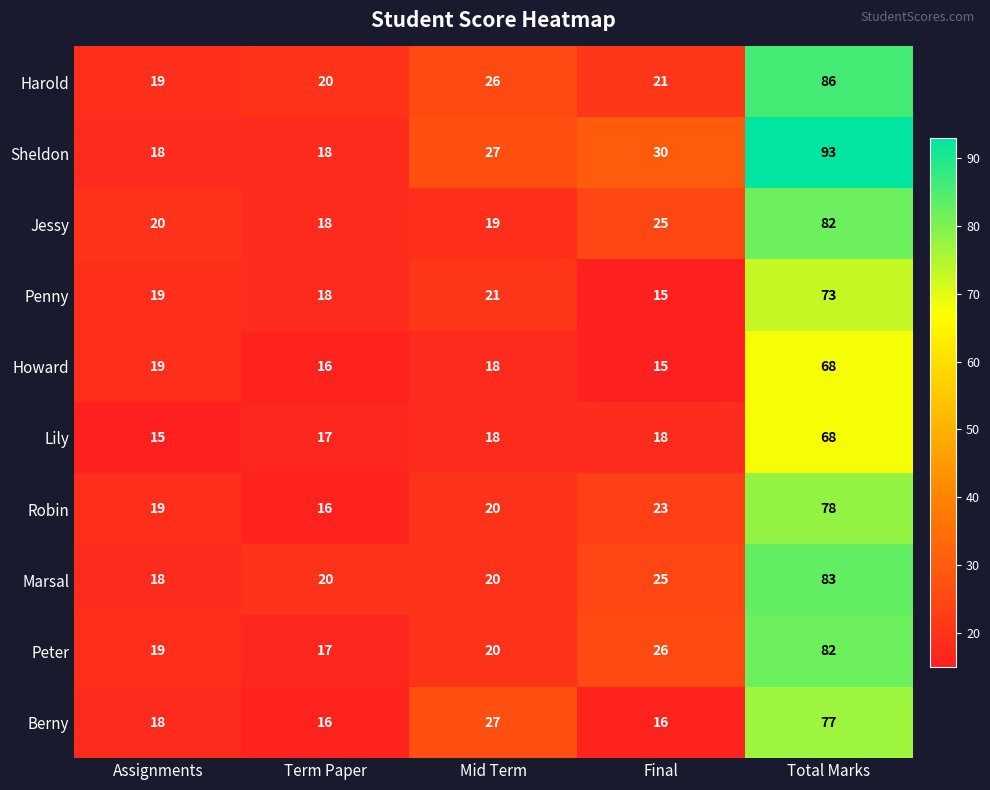

Which label corresponds to the largest value in the chart?

Total Marks